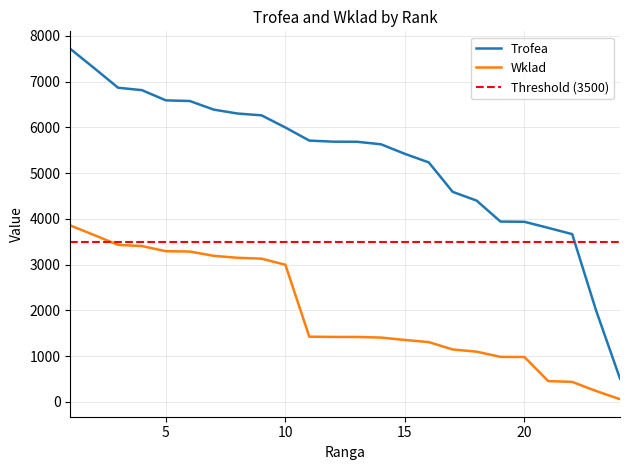

What is the value of the Wklad point at the 6th from the left?

3289